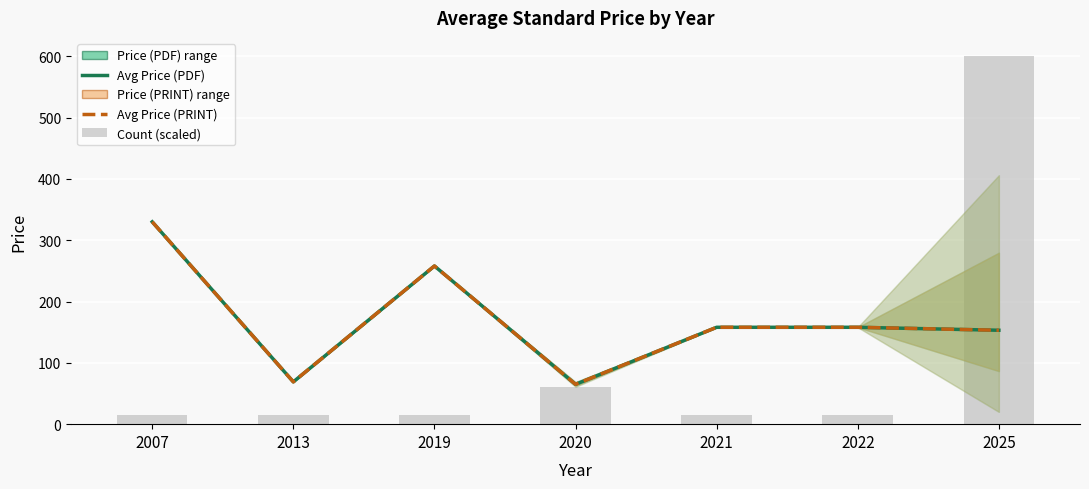

At 2019, list the series in order from largest to smallest.

Avg Price (PDF), Avg Price (PRINT), Count (scaled)